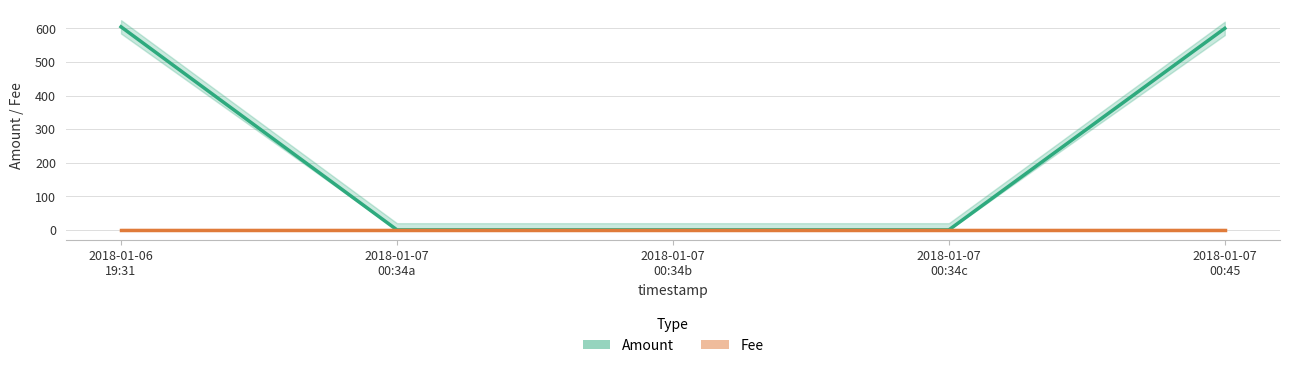

How many lines are shown in the chart?

2